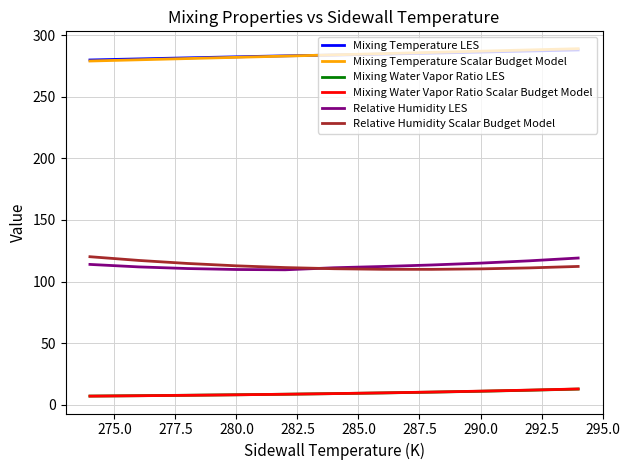

What is the minimum value for Relative Humidity Scalar Budget Model?

109.9